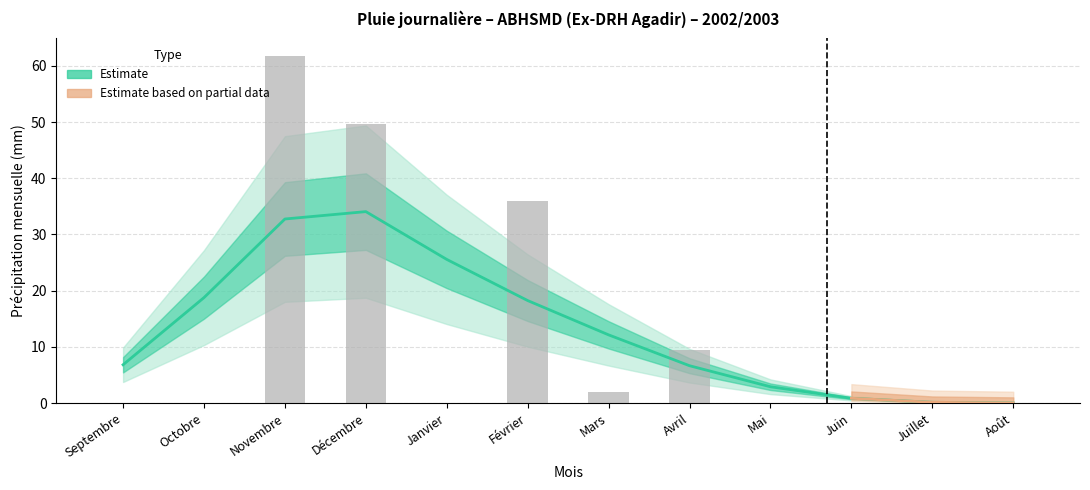

Reading left to right, transcribe all the data shown in this chart.

Septembre=6.8	Octobre=18.8	Novembre=32.8	Décembre=34.1	Janvier=25.6	Février=18.2	Mars=12.1	Avril=6.6	Mai=2.9	Juin=0.9	Juillet=0.1	Août=0.0